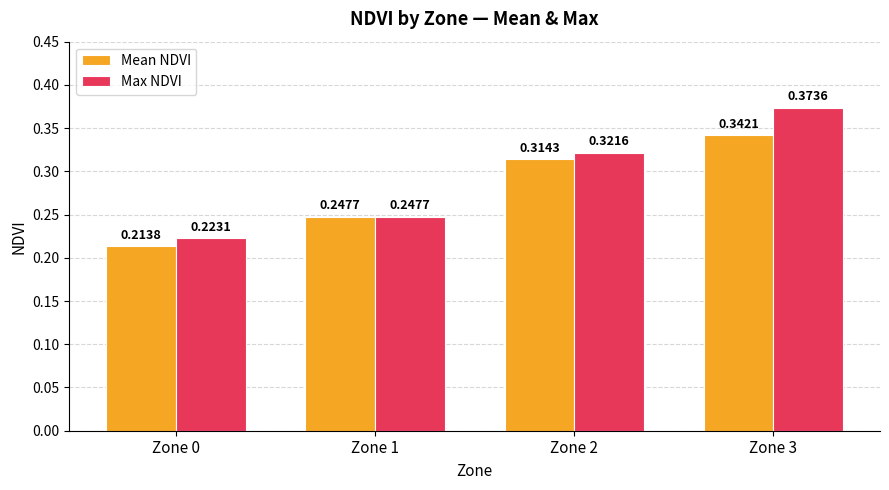

Rank the series by their average value, from lowest to highest.

Mean NDVI, Max NDVI